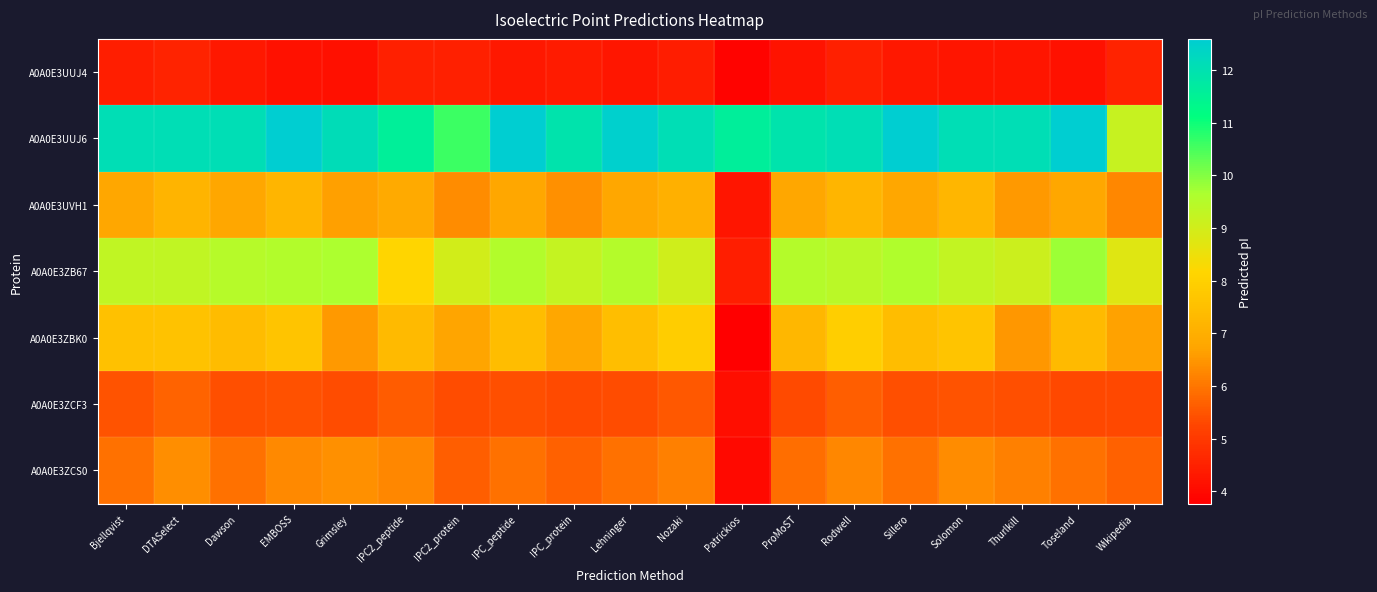

What is the total value across all series at EMBOSS?

52.9